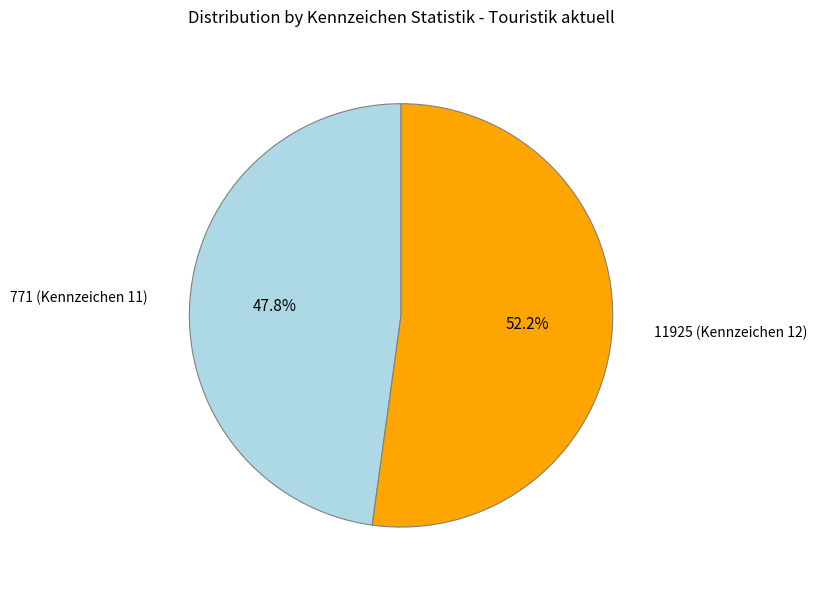

Does any single category account for the majority?

Yes